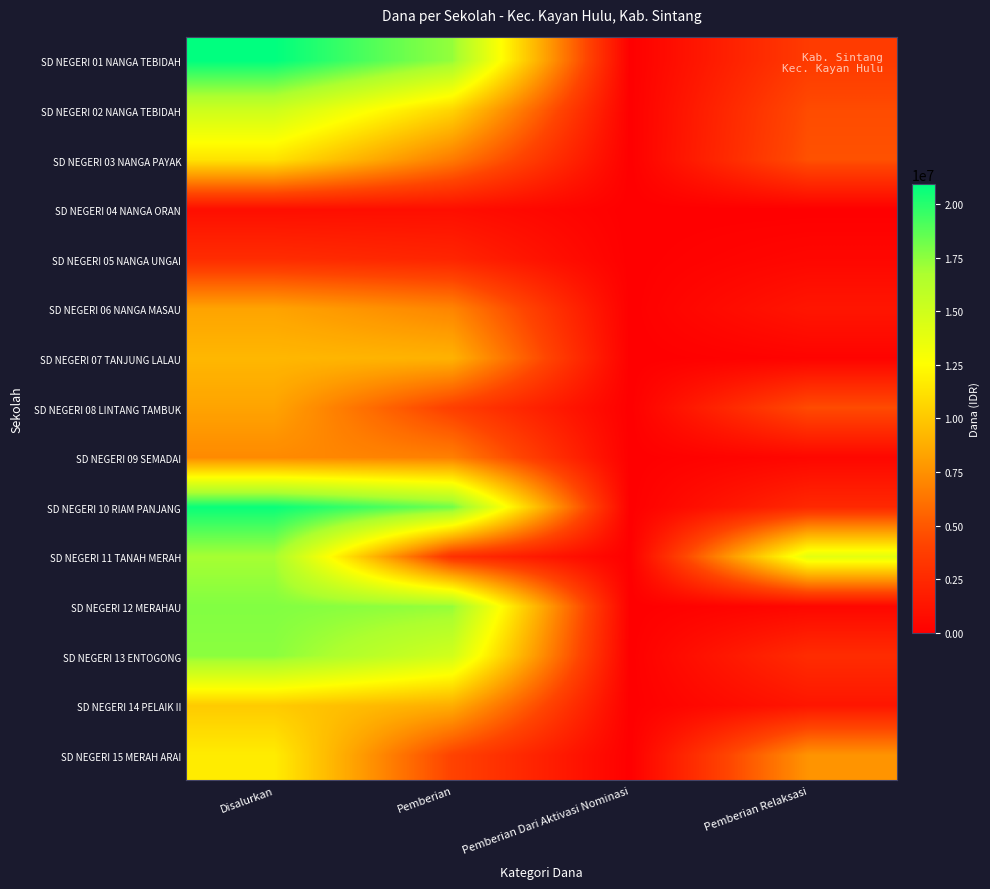

Count the number of categories in the chart.

4